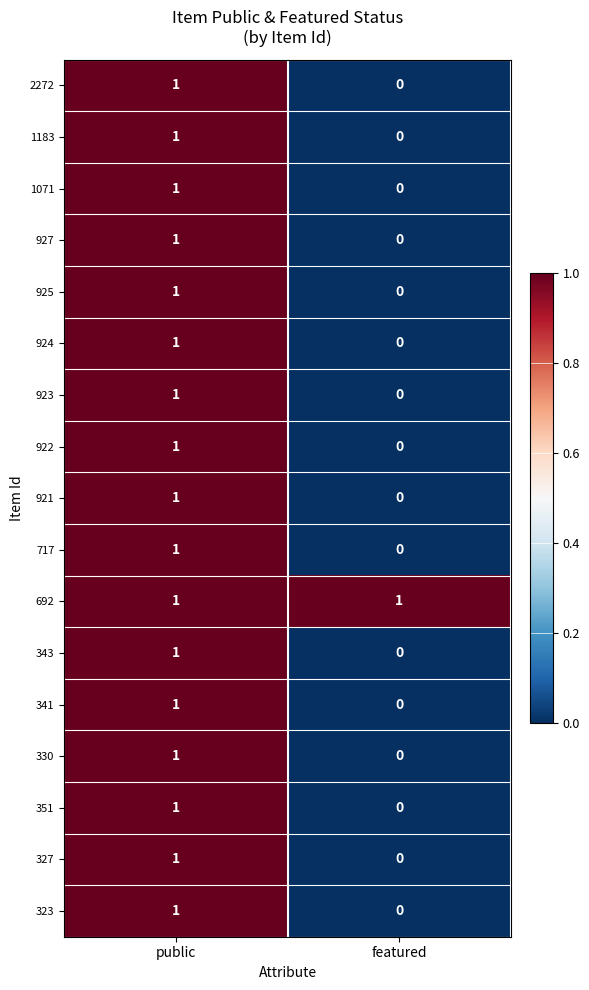

At which category is the sum across all series the highest?

public